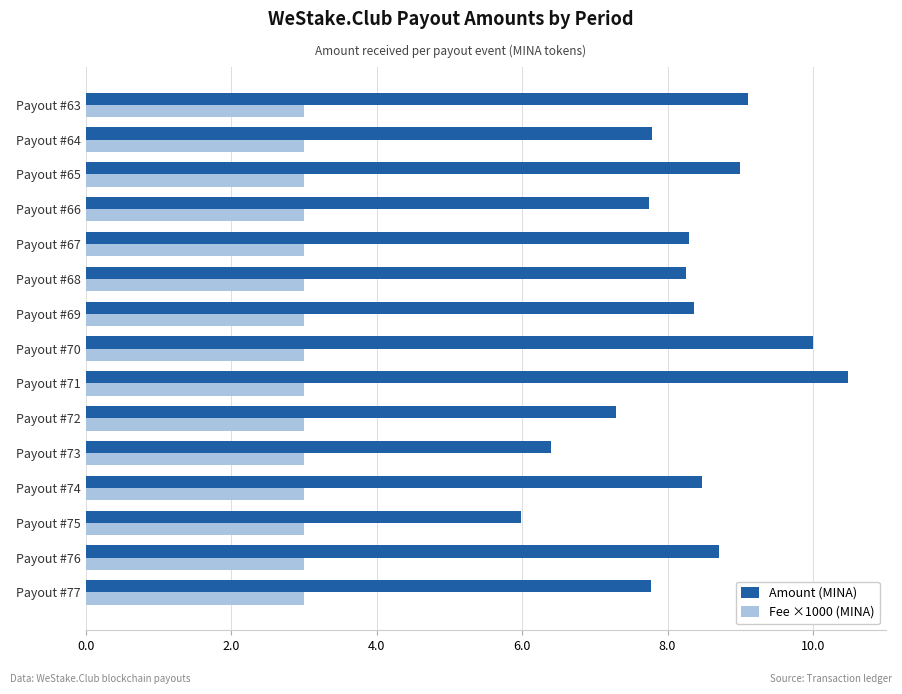

Which series has the largest total across all categories?

Amount (MINA)